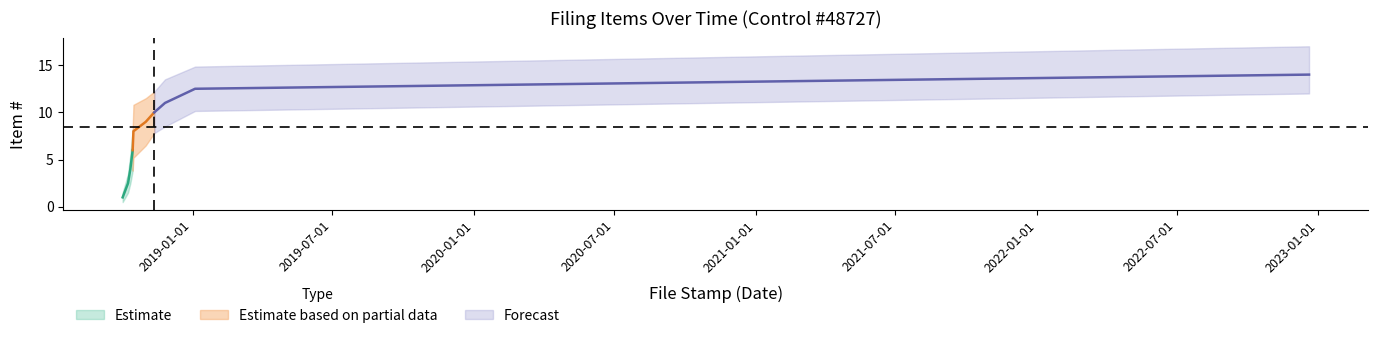

Rank the categories by Item # upper value from highest to lowest.

2022-12-20, 2019-01-04, 2019-01-04, 2018-11-26, 2018-11-12, 2018-11-01, 2018-10-16, 2018-10-15, 2018-10-15, 2018-10-15, 2018-10-12, 2018-10-09, 2018-10-09, 2018-10-02